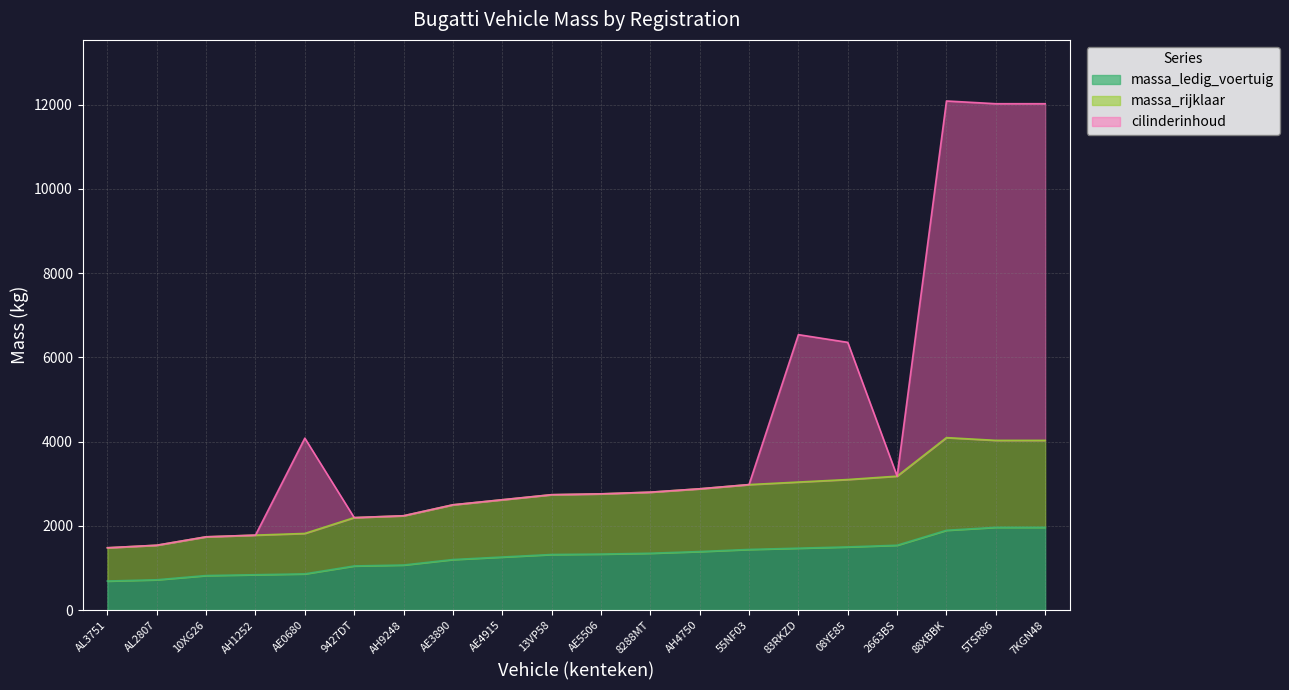

What is the difference between the maximum and minimum values in the massa_ledig_voertuig series?

1275